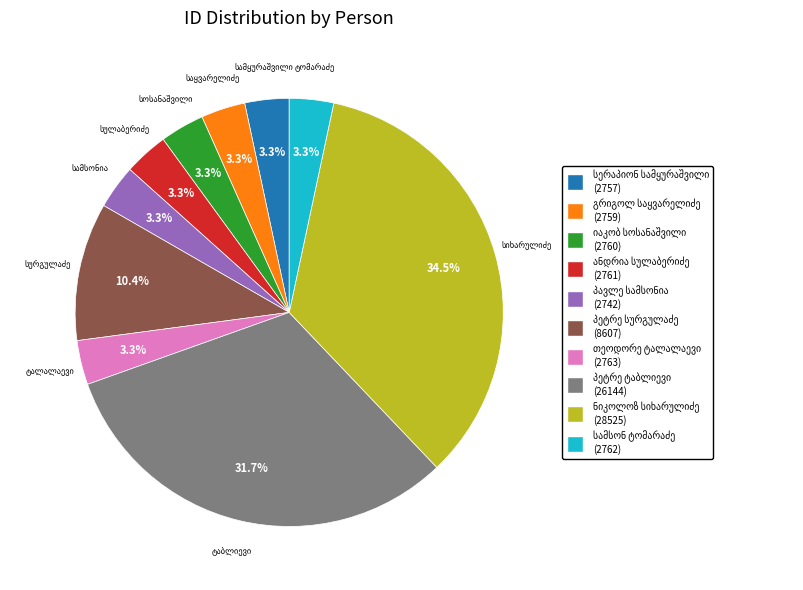

Does any single category account for the majority?

No